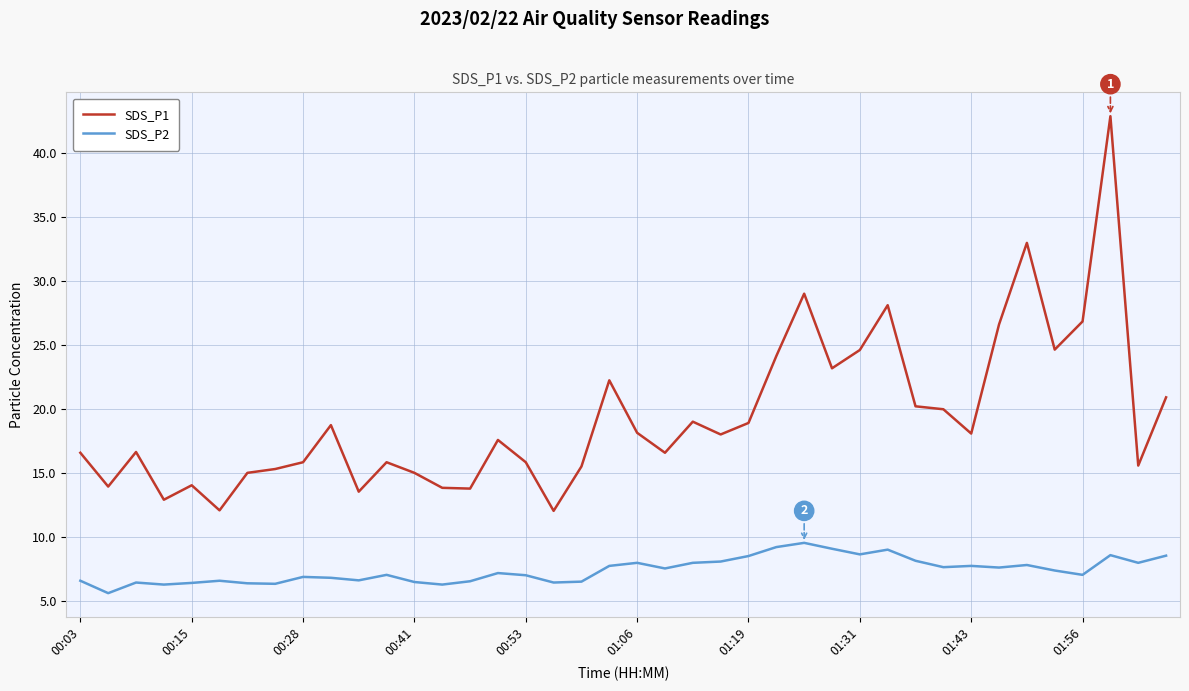

True or false: SDS_P1 and SDS_P2 cross at least once.

False